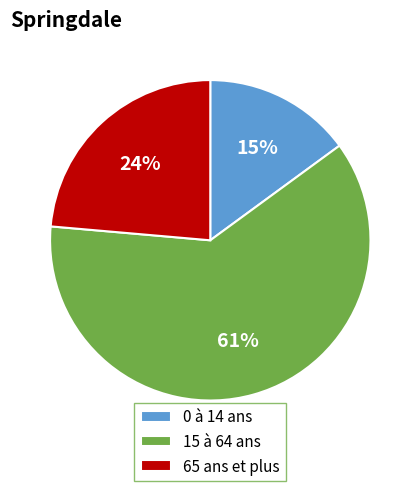

Approximately how many times larger is the value at 15 à 64 ans compared to 0 à 14 ans?

4.1